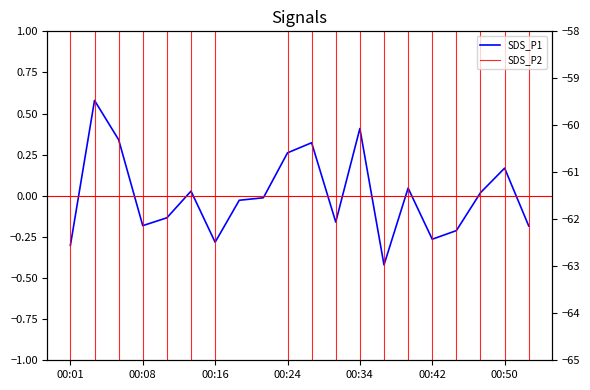

Does the chart have visible grid lines?

No